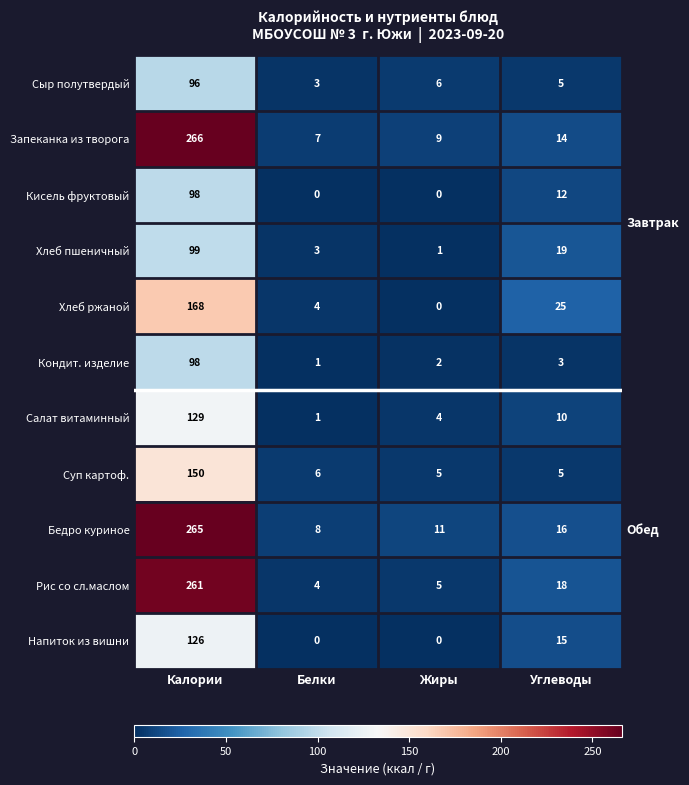

At which category is the sum across all series the highest?

Калории